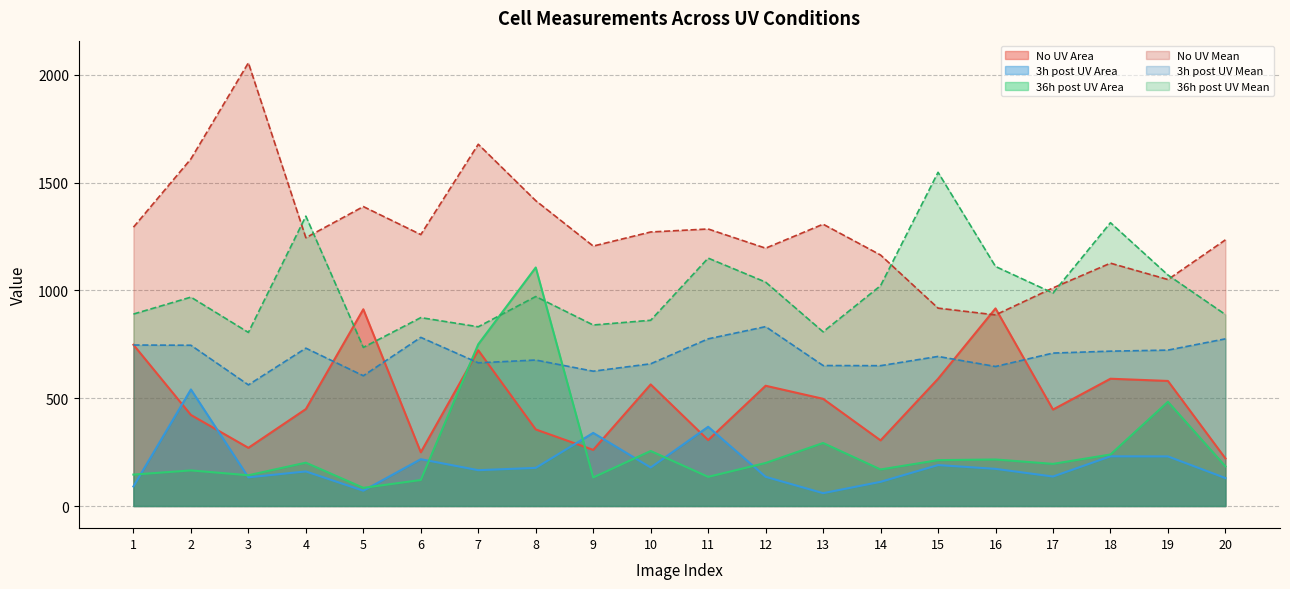

True or false: 3h post UV Mean has a value of 647.1 at 16.

True